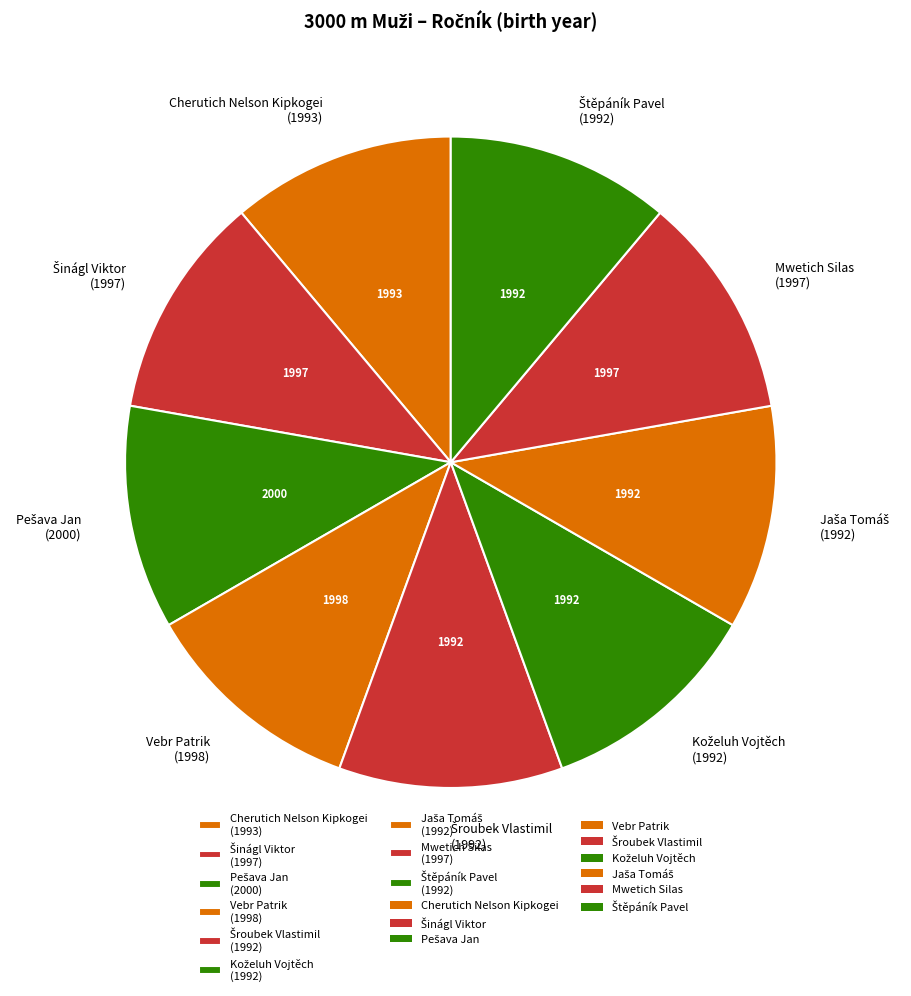

Count the number of slices in the pie.

9